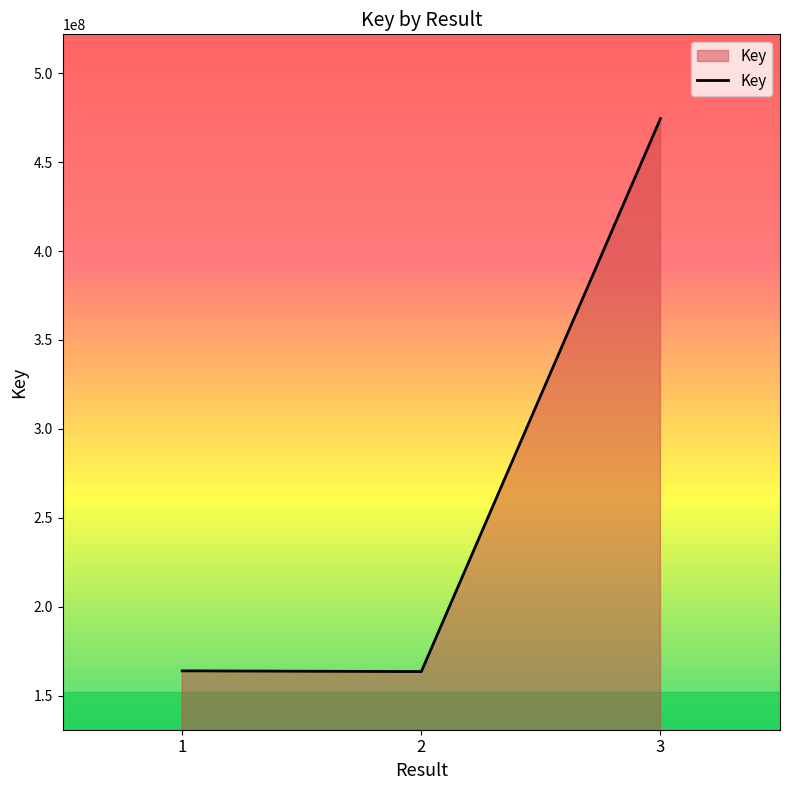

Between 1 and 3, which is larger?

3